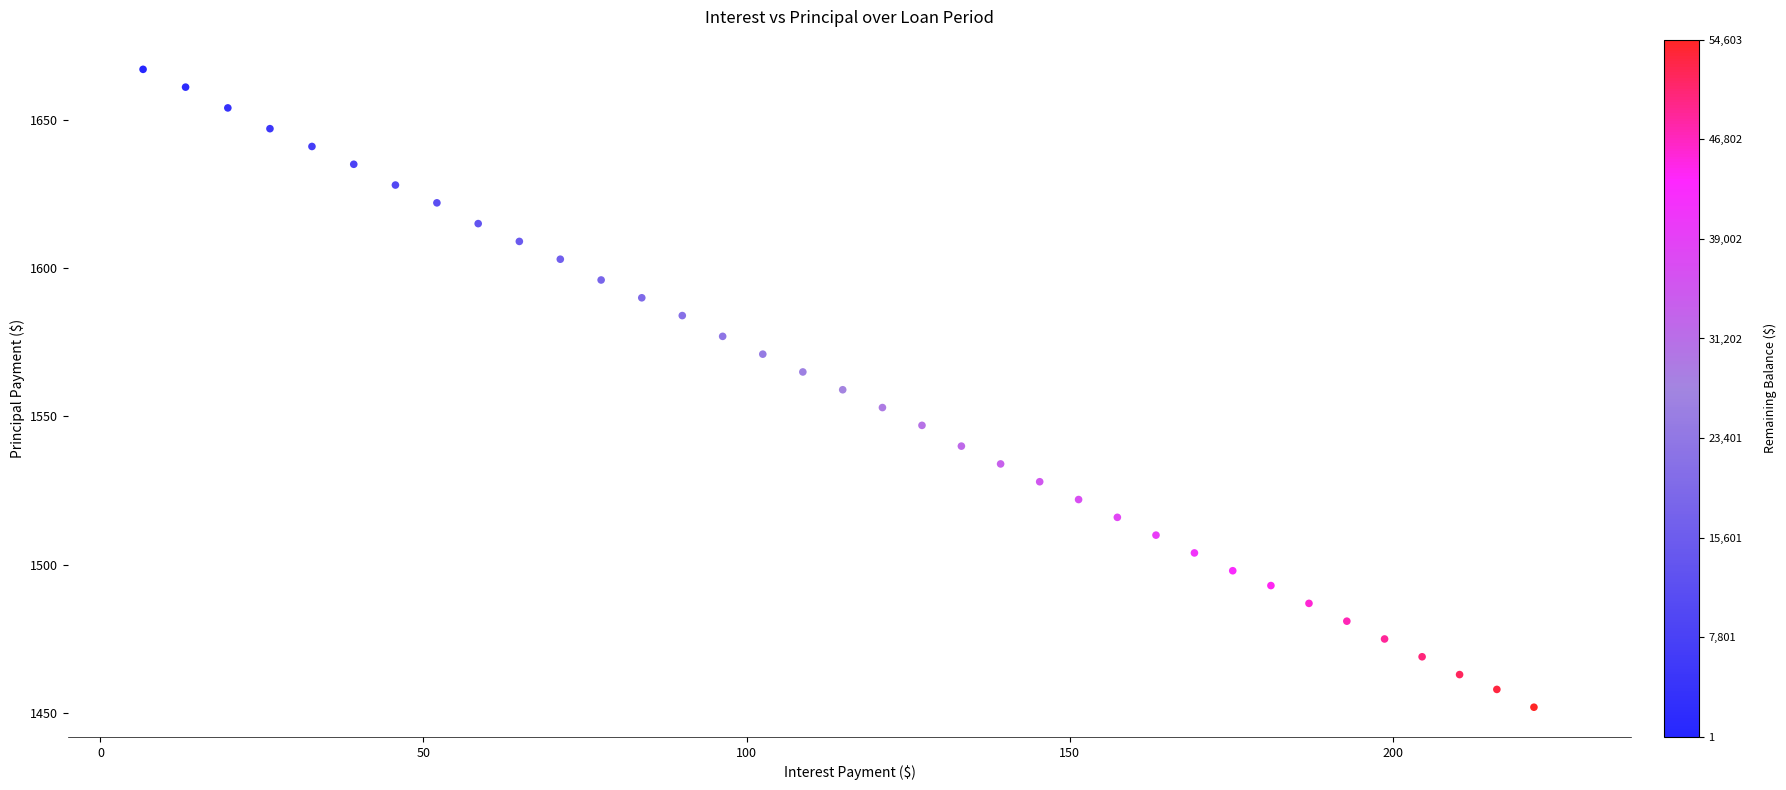

What is the range of Y values (max minus min)?

215